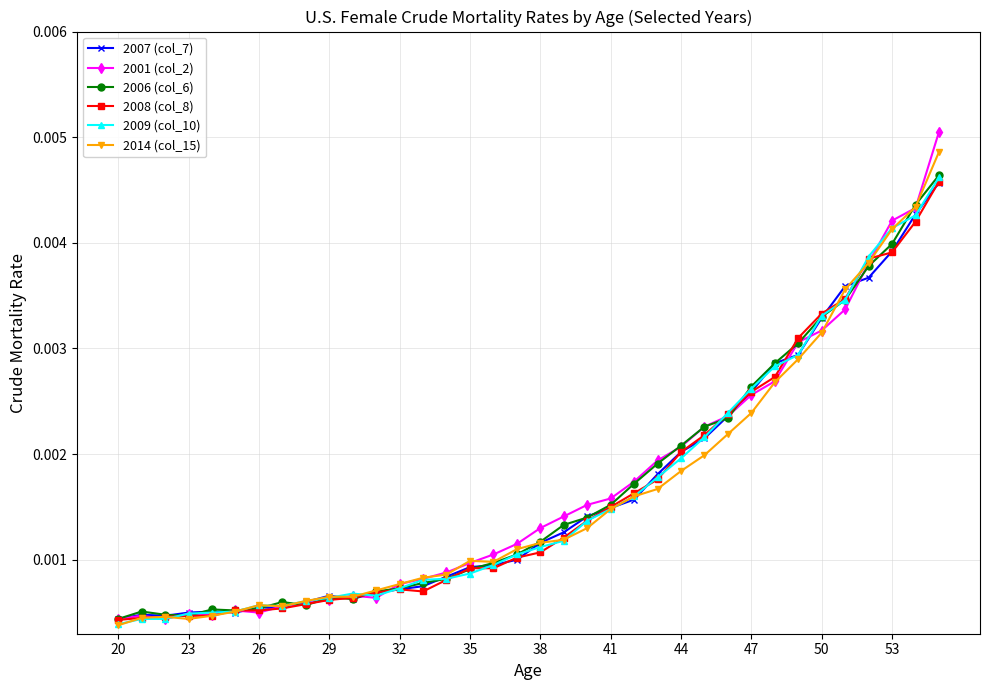

True or false: 2001 (col_2) has more than 0 points higher than both neighbors.

True